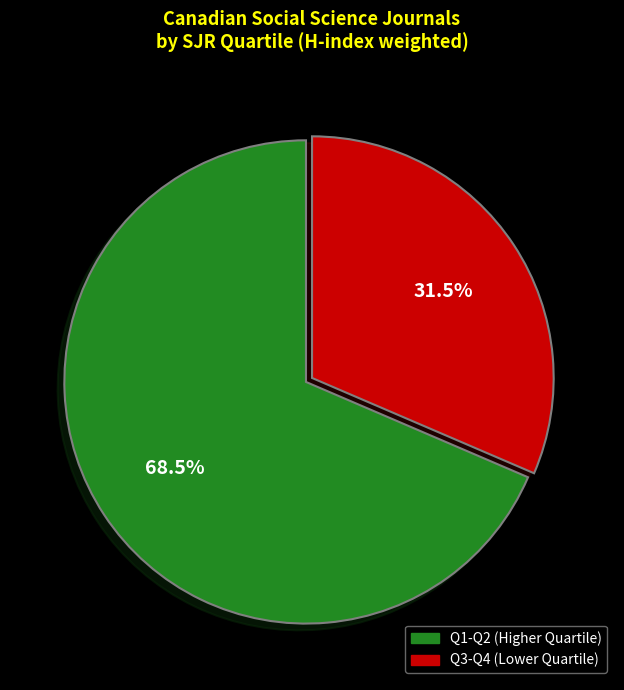

How many segments does this pie chart have?

2